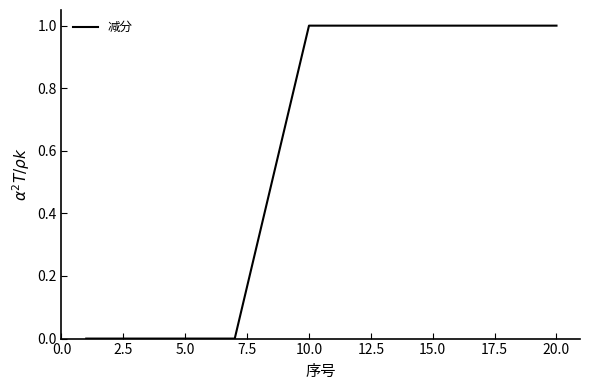

What is the maximum value shown in the chart?

1.0